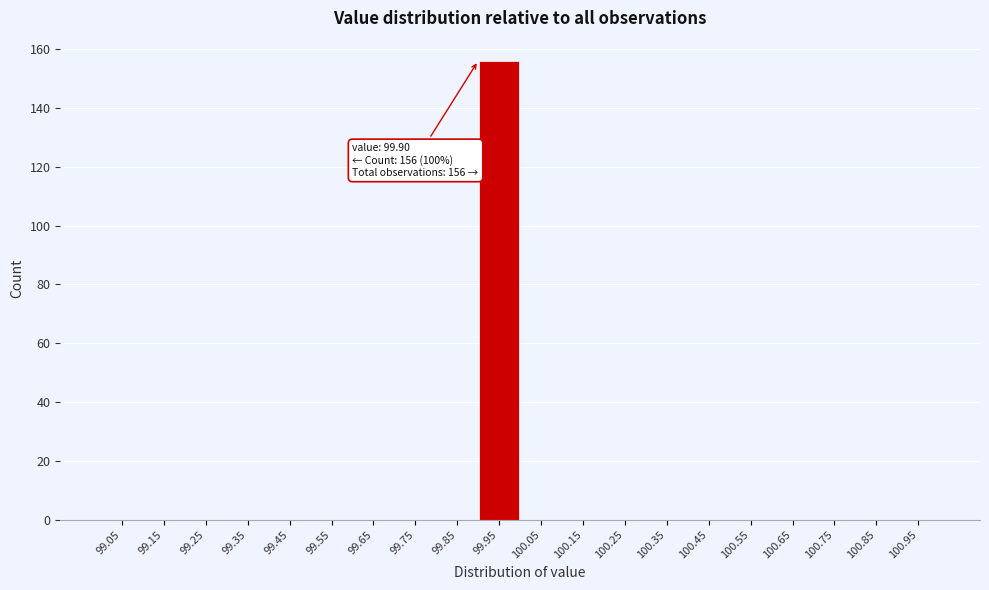

Over which range of the x-axis is the bar tallest?

99.9 to 100.0